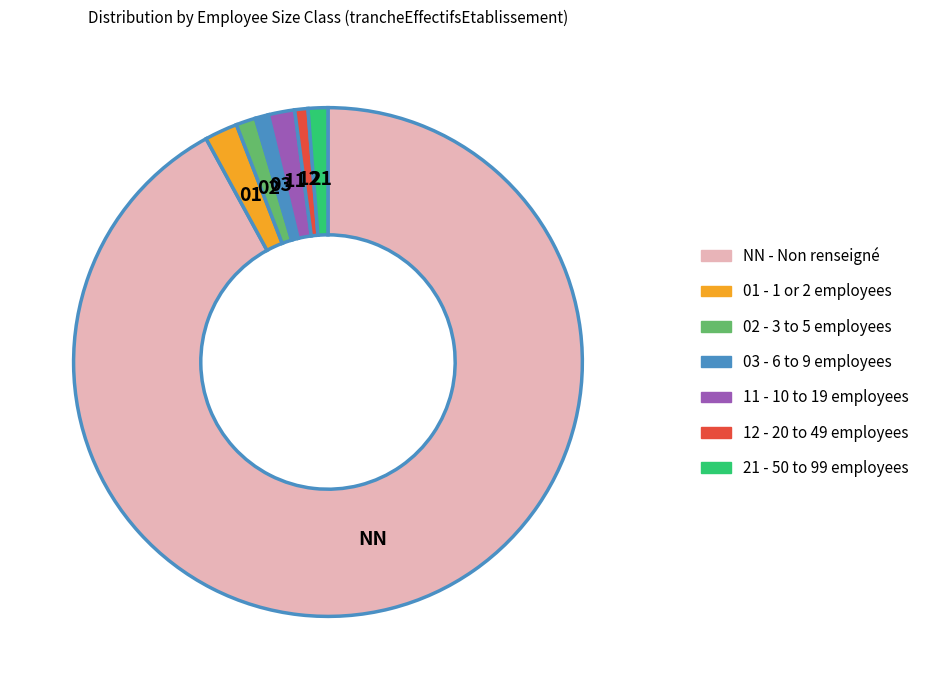

Does NN account for over 50% of the chart?

Yes